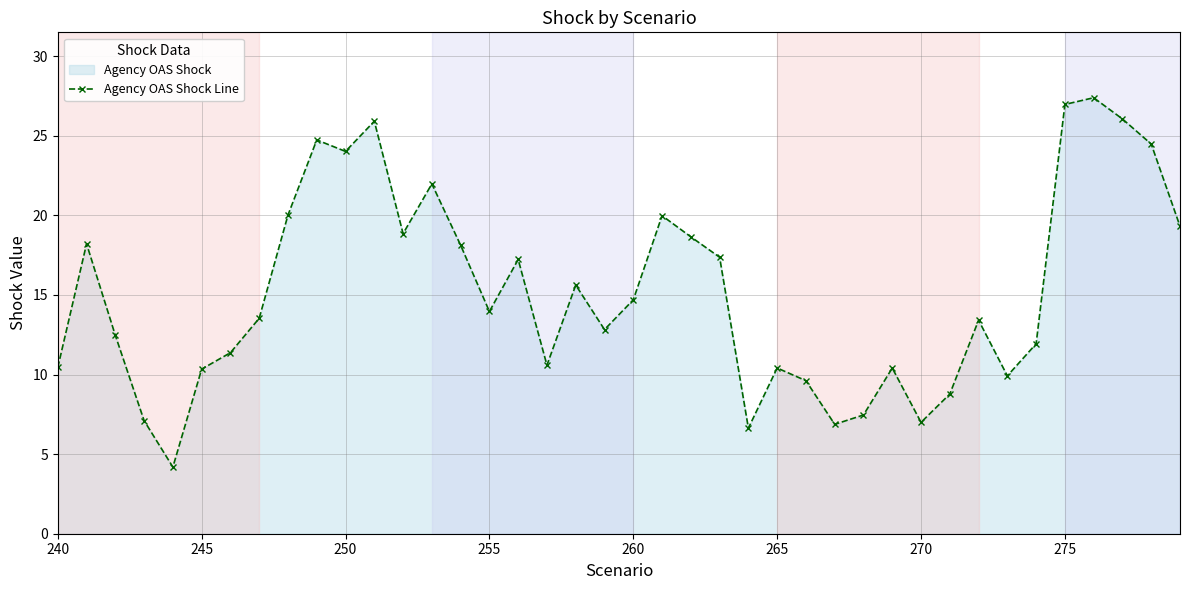

The value at 270 is 10.1. True or false?

False